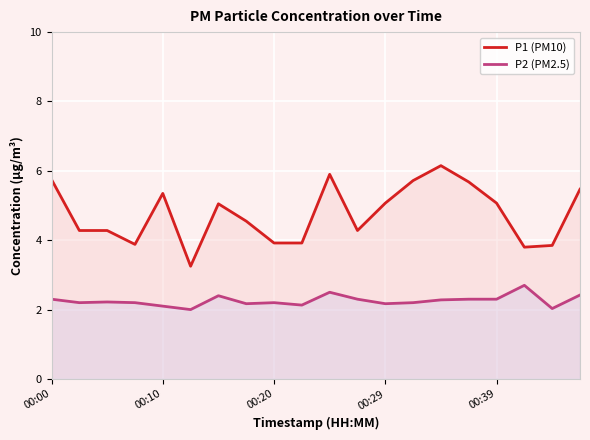

What is the maximum value for P1 (PM10)?

6.2